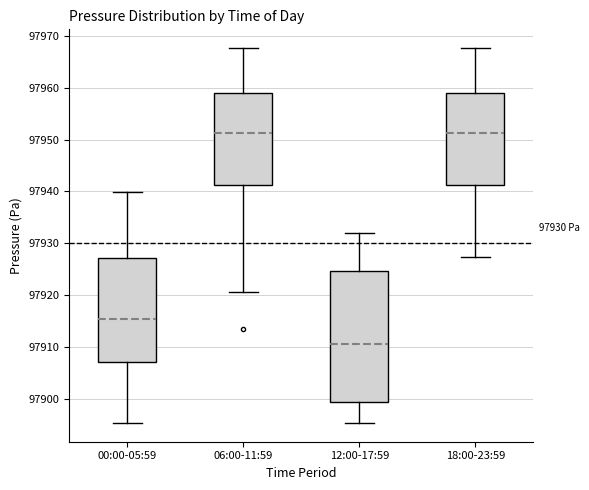

Which box is the tallest, from its lower edge to its upper edge?

12:00-17:59